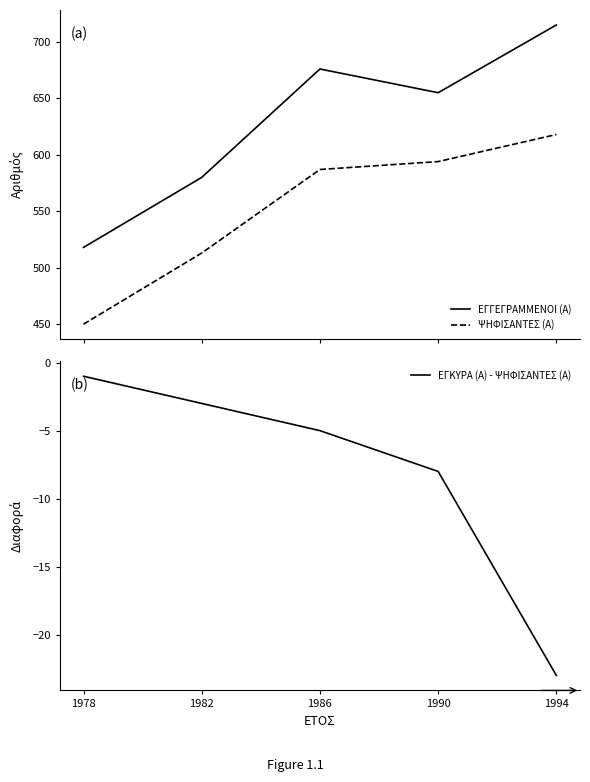

Rank the series at 1986 from lowest to highest value.

ΕΓΚΥΡΑ (Α) - ΨΗΦΙΣΑΝΤΕΣ (Α), ΨΗΦΙΣΑΝΤΕΣ (Α), ΕΓΓΕΓΡΑΜΜΕΝΟΙ (Α)